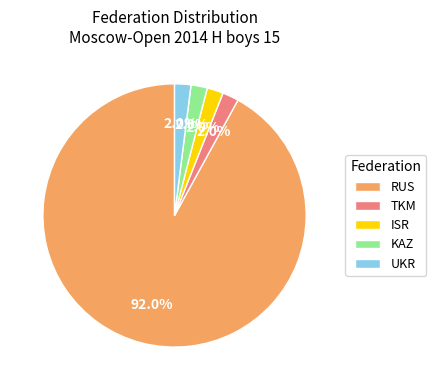

Is there any slice that represents more than half of the pie?

Yes